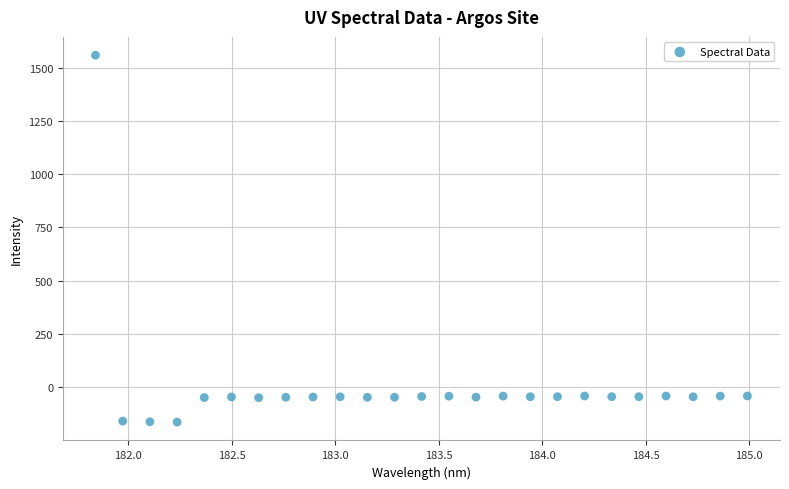

What is the range of X values (max minus min)?

3.1